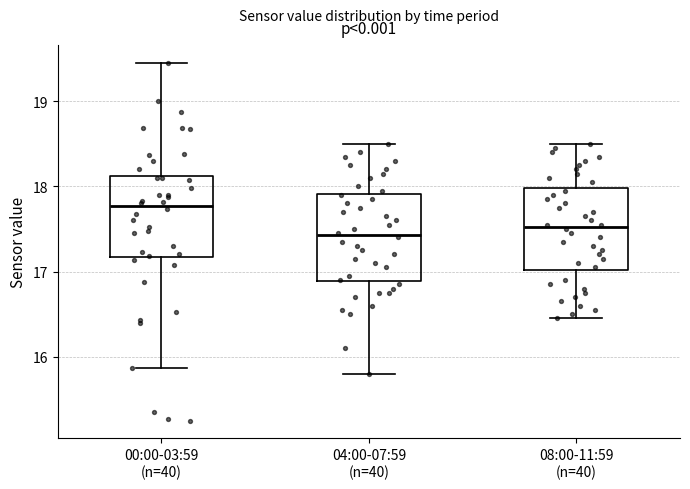

Reading left to right, read every box against the y-axis: the position of its median line, the range the box covers, and the ends of its whiskers. The values are not printed on the chart, so give them approximately, as read against the axis.

00:00-03:59 (n=40): median 17.8, box 17.2 to 18.1, whiskers 15.9 to 19.5
04:00-07:59 (n=40): median 17.4, box 16.9 to 17.9, whiskers 15.8 to 18.5
08:00-11:59 (n=40): median 17.5, box 17.0 to 18.0, whiskers 16.5 to 18.5